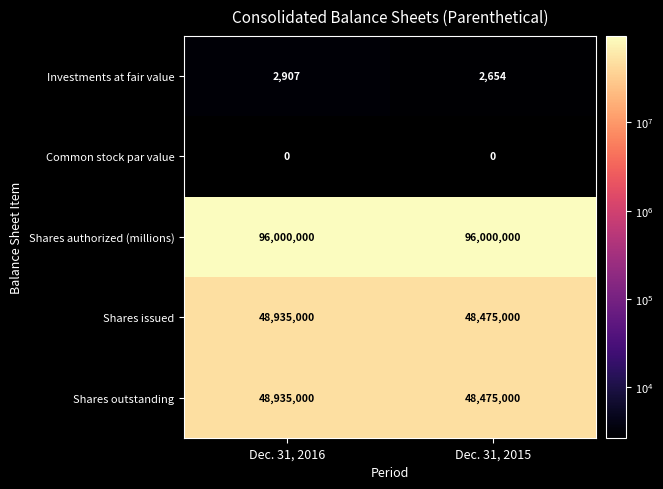

What is the maximum value for Shares authorized (millions)?

96000000